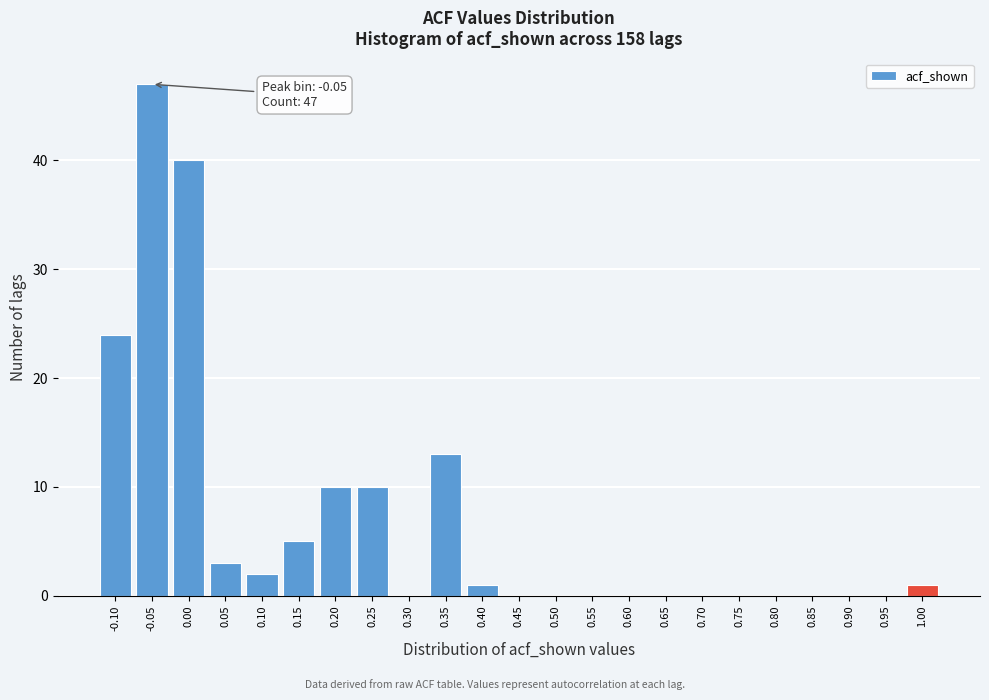

Reading right to left, extract all data points from this chart.

1.00=1	0.95=0	0.90=0	0.85=0	0.80=0	0.75=0	0.70=0	0.65=0	0.60=0	0.55=0	0.50=0	0.45=0	0.40=1	0.35=13	0.30=0	0.25=10	0.20=10	0.15=5	0.10=2	0.05=3	0.00=40	-0.05=47	-0.10=24